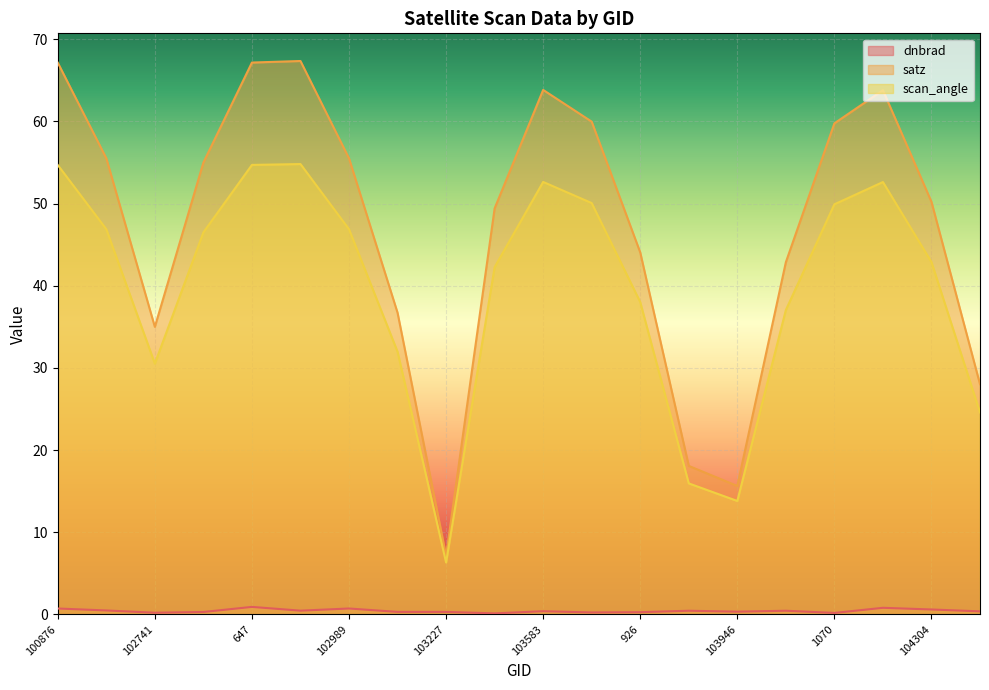

At which label does dnbrad reach its peak?

647